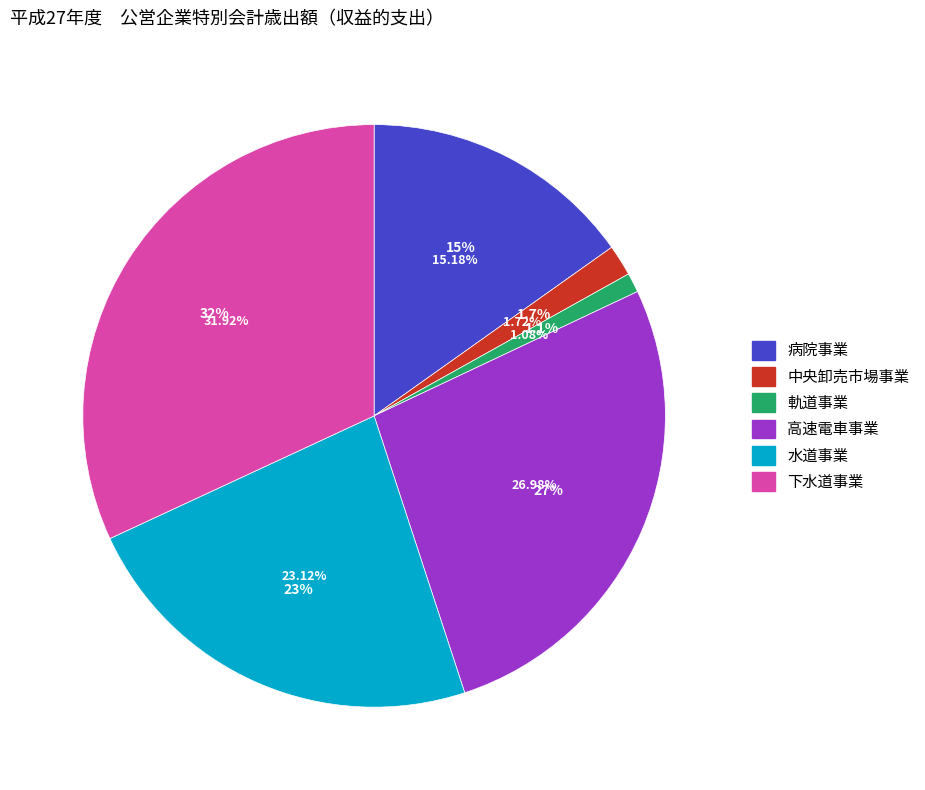

Between 高速電車事業 and 軌道事業, which is larger?

高速電車事業